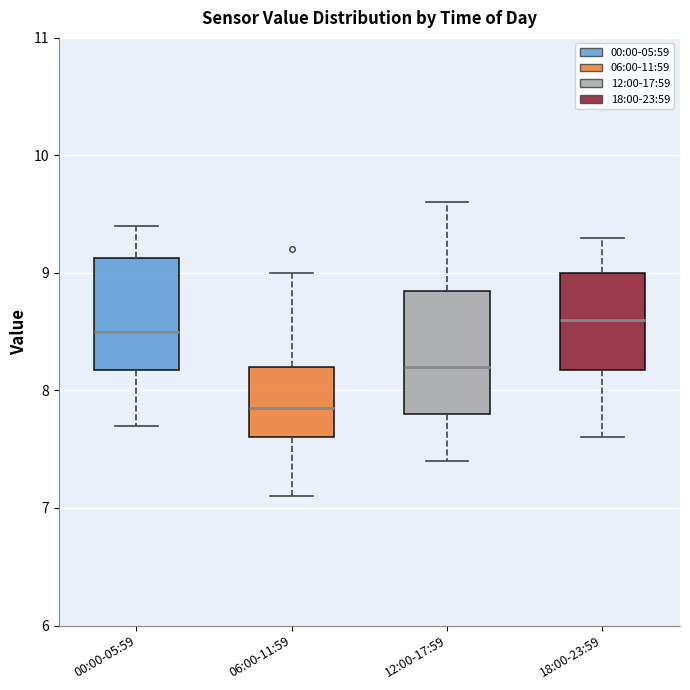

Reading left to right, read every box against the y-axis: the position of its median line, the range the box covers, and the ends of its whiskers. The values are not printed on the chart, so give them approximately, as read against the axis.

00:00-05:59: median 8.5, box 8.2 to 9.1, whiskers 7.7 to 9.4
06:00-11:59: median 7.9, box 7.6 to 8.2, whiskers 7.1 to 9.0
12:00-17:59: median 8.2, box 7.8 to 8.9, whiskers 7.4 to 9.6
18:00-23:59: median 8.6, box 8.2 to 9.0, whiskers 7.6 to 9.3